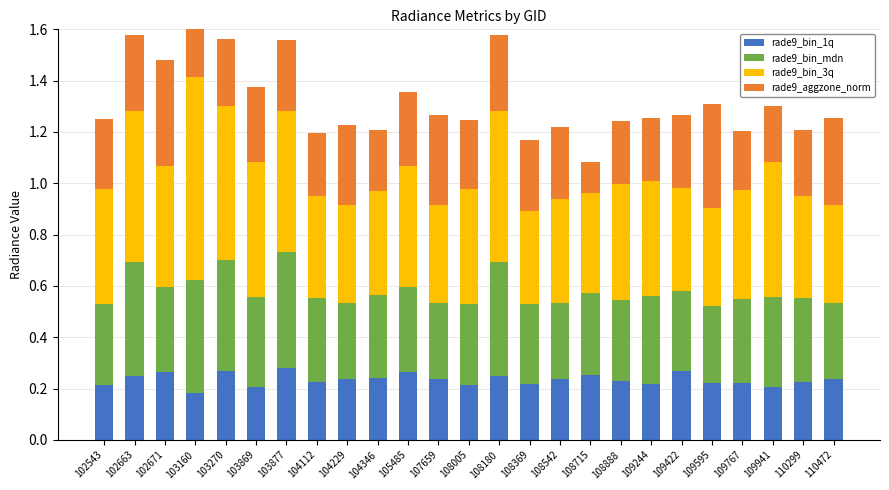

At how many categories does at least one series exceed 0?

25